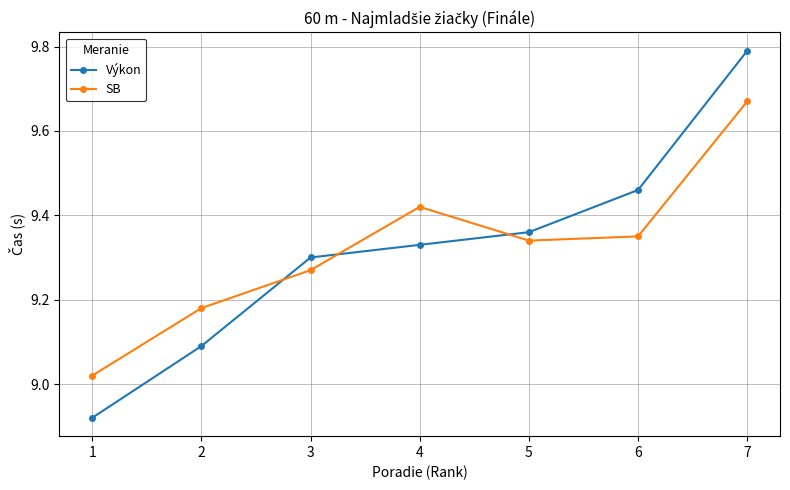

How many lines are shown in the chart?

2